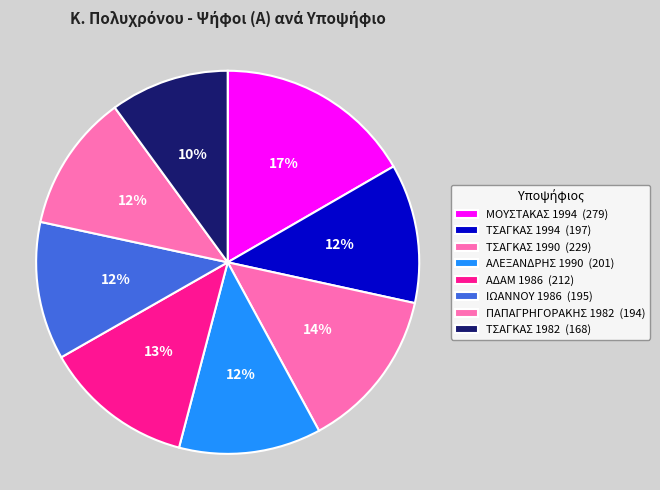

Which has a higher value, ΤΣΑΓΚΑΣ 1990 or ΤΣΑΓΚΑΣ 1982?

ΤΣΑΓΚΑΣ 1990